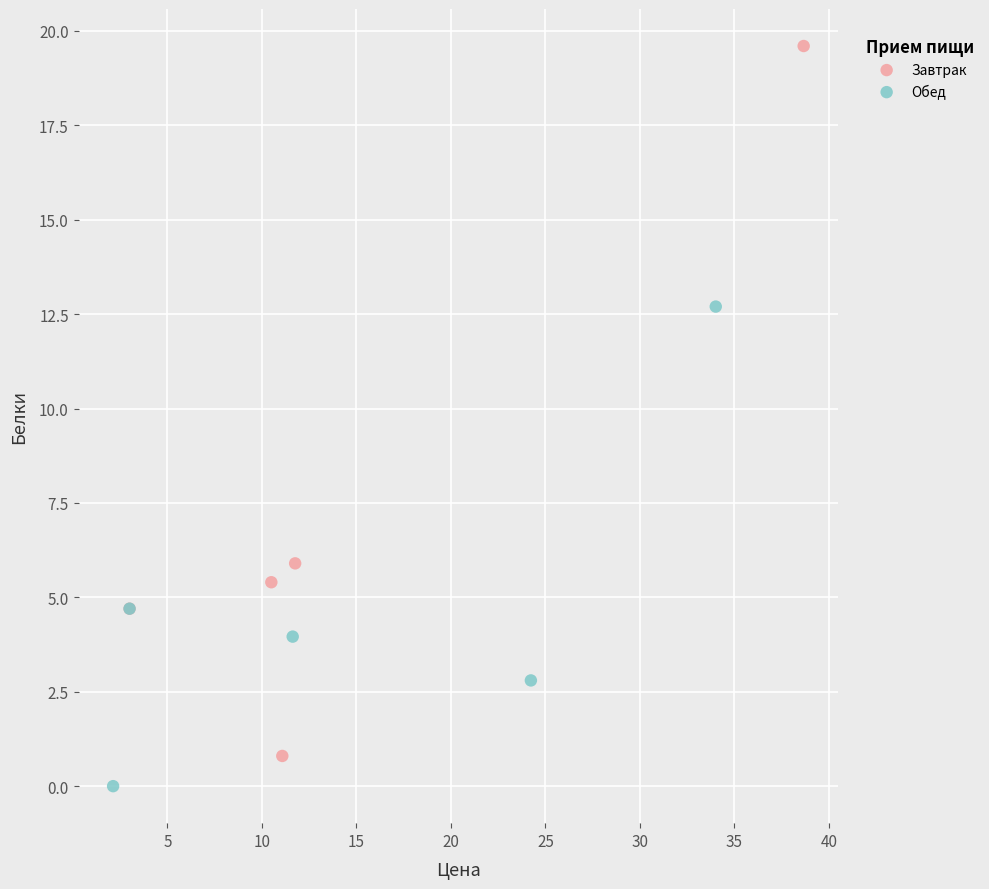

Which series has the widest spread of Y values?

Завтрак